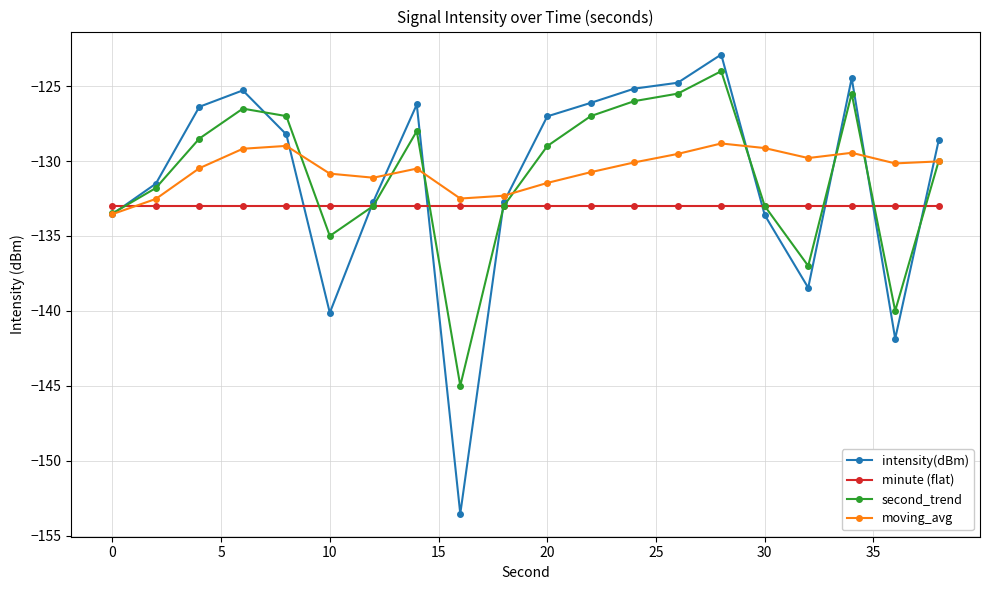

What is the smallest value displayed?

-153.5